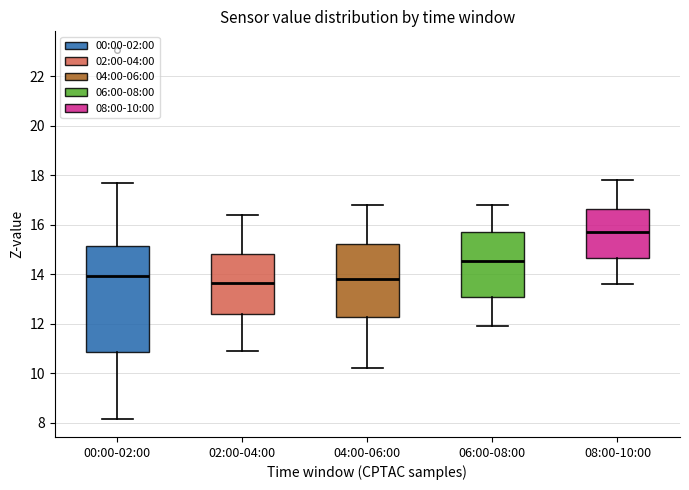

Reading left to right, transcribe this box plot: for each box, give where its median line is, the range the box spans, and where its two whiskers end, as read against the y-axis. The values are not printed on the chart, so give them approximately, as read against the axis.

00:00-02:00: median 14.0, box 10.8 to 15.2, whiskers 8.2 to 17.6
02:00-04:00: median 13.6, box 12.4 to 14.8, whiskers 11.0 to 16.4
04:00-06:00: median 13.8, box 12.2 to 15.2, whiskers 10.2 to 16.8
06:00-08:00: median 14.6, box 13.0 to 15.8, whiskers 12.0 to 16.8
08:00-10:00: median 15.8, box 14.6 to 16.6, whiskers 13.6 to 17.8